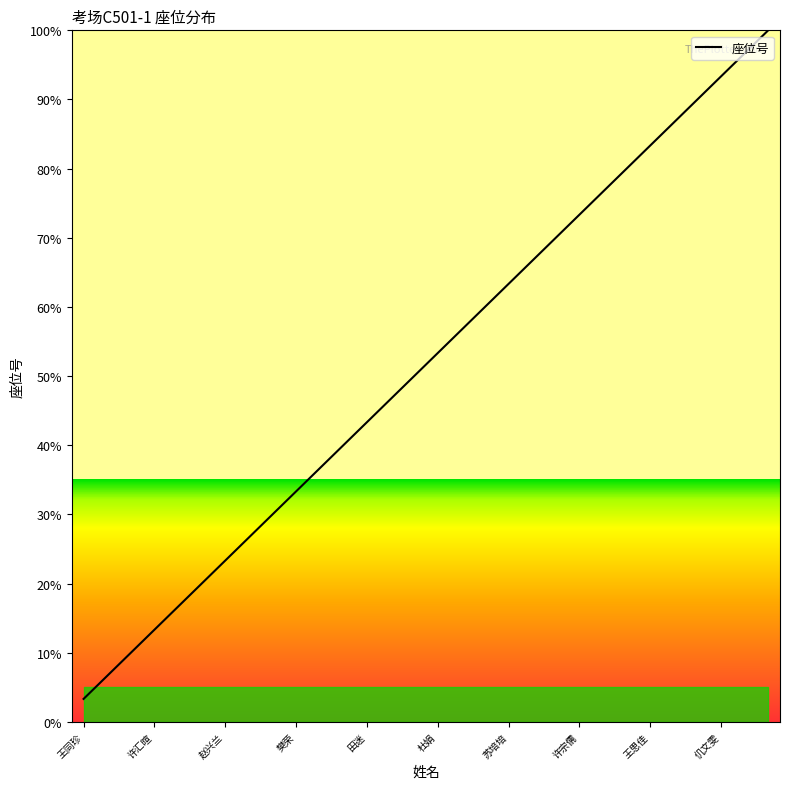

What is the minimum value shown in the chart?

3.3